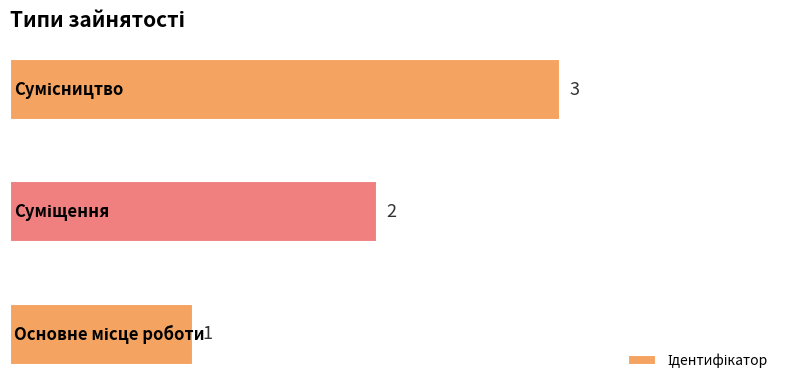

How many bars are there in total?

3